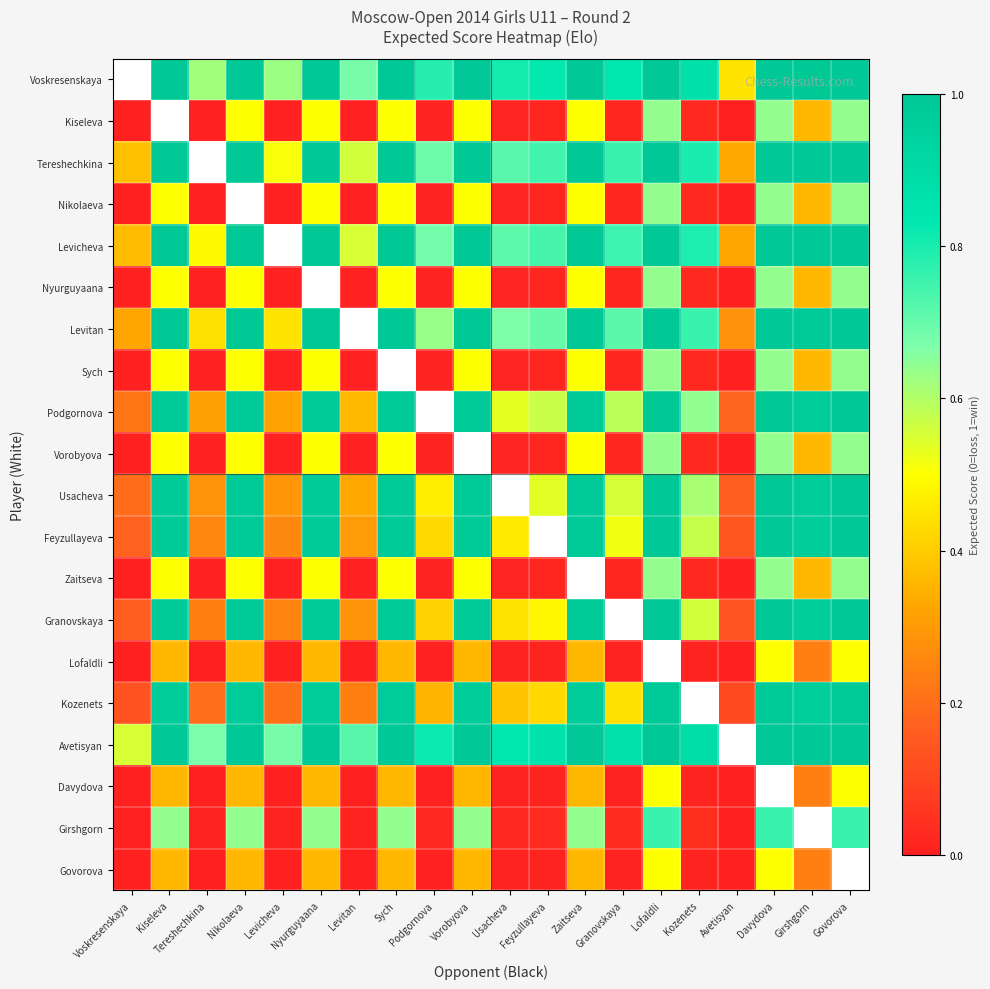

The Podgornova series shows 0.3 at Avetisyan. True or false?

False